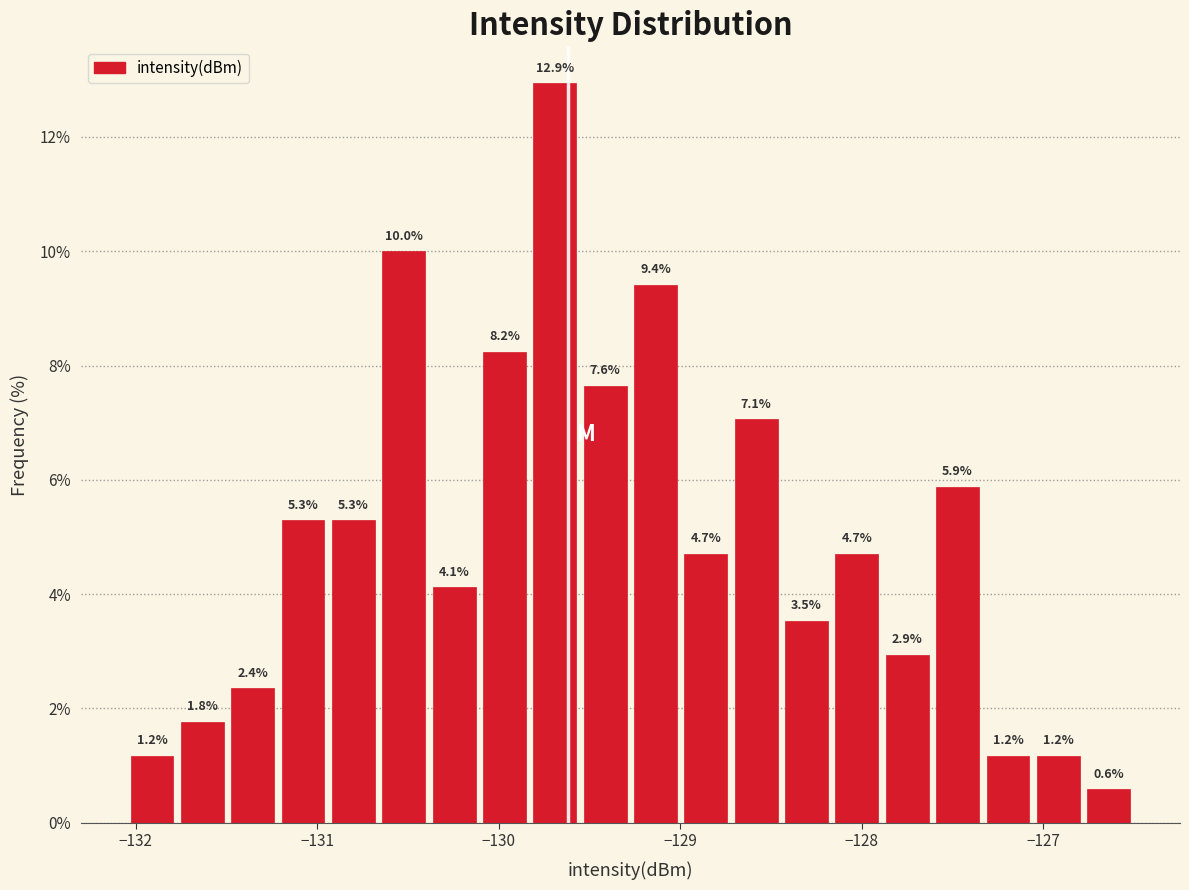

Read against the x-axis, roughly where is the centre of the tallest bar?

-129.7